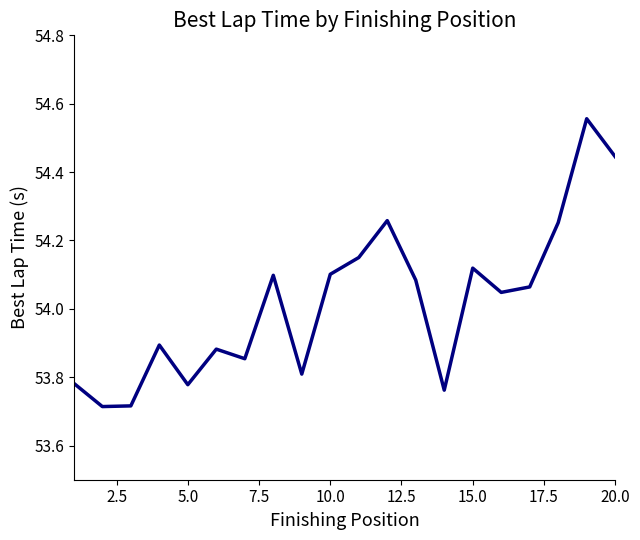

Count the number of categories in the chart.

20